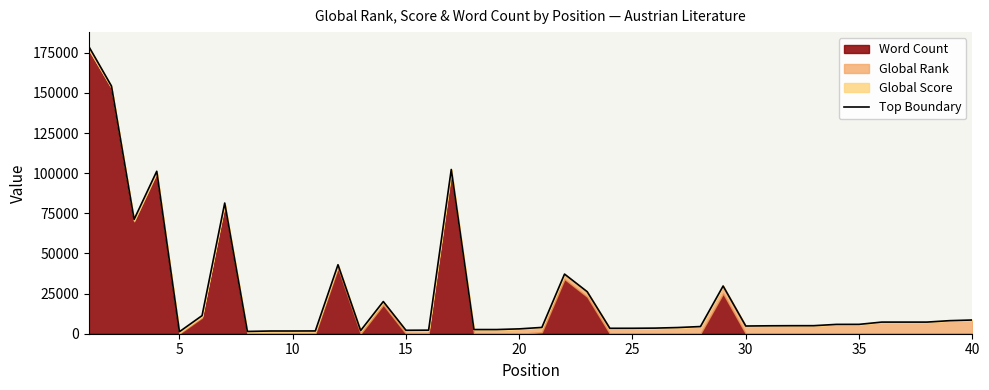

The value at 10 is 992. True or false?

False